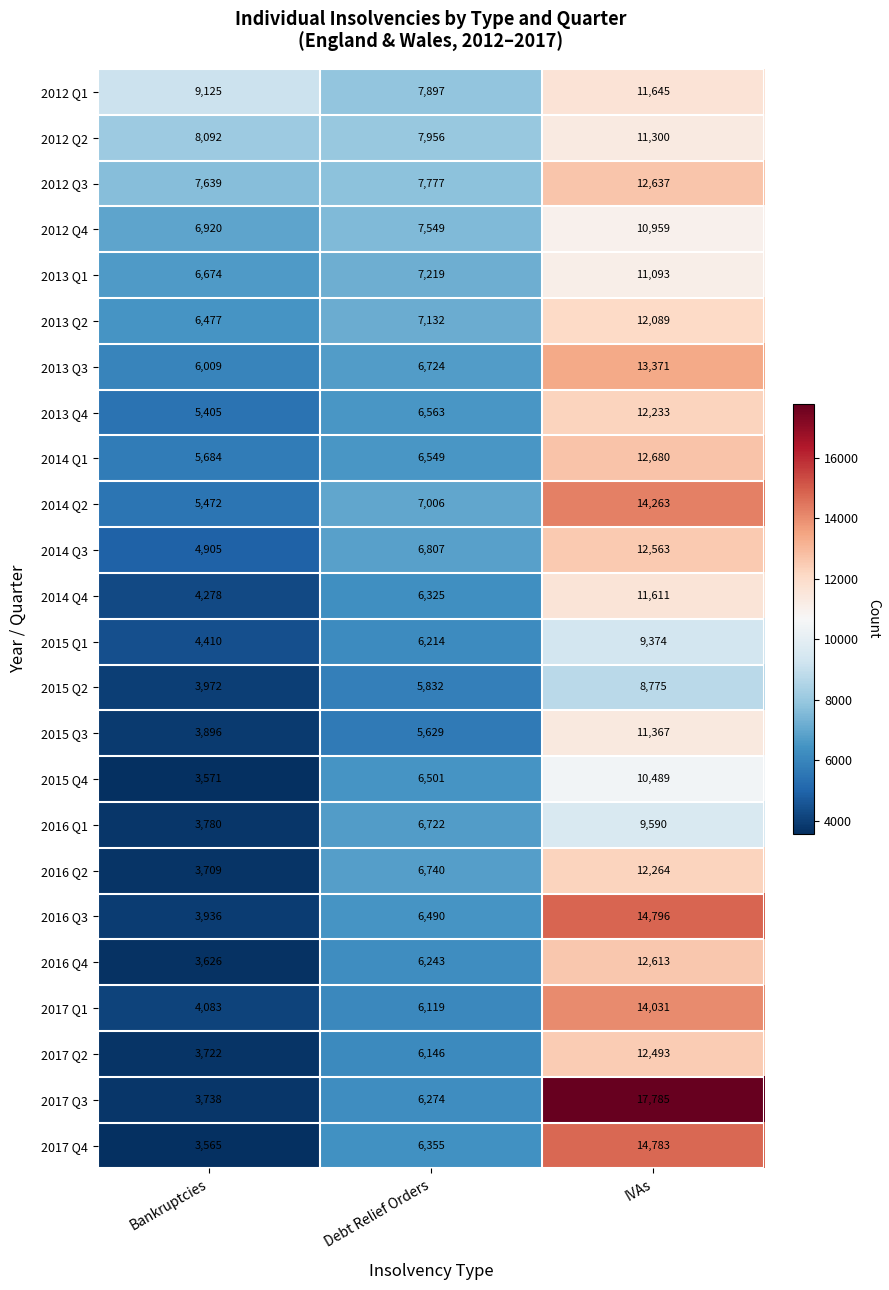

What is the sum of the 2014 Q4 values at Debt Relief Orders and IVAs?

17936